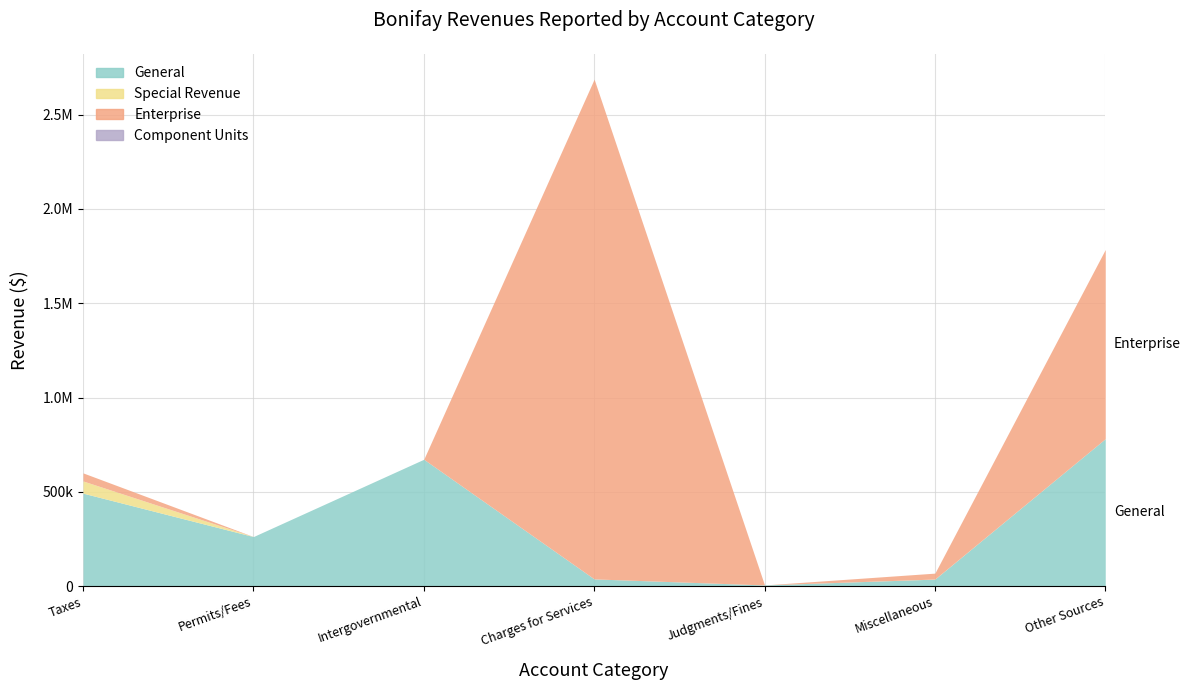

True or false: Component Units and Special Revenue cross at least once.

False